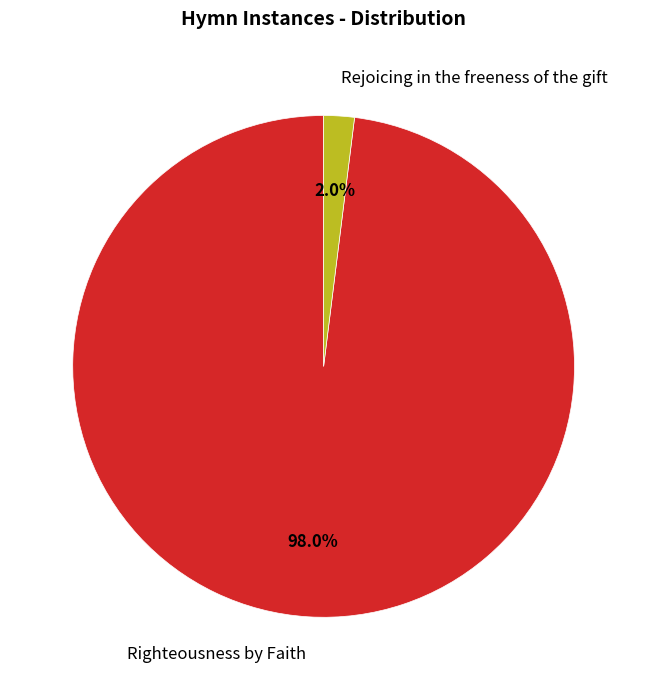

Does Righteousness by Faith account for over 50% of the chart?

Yes